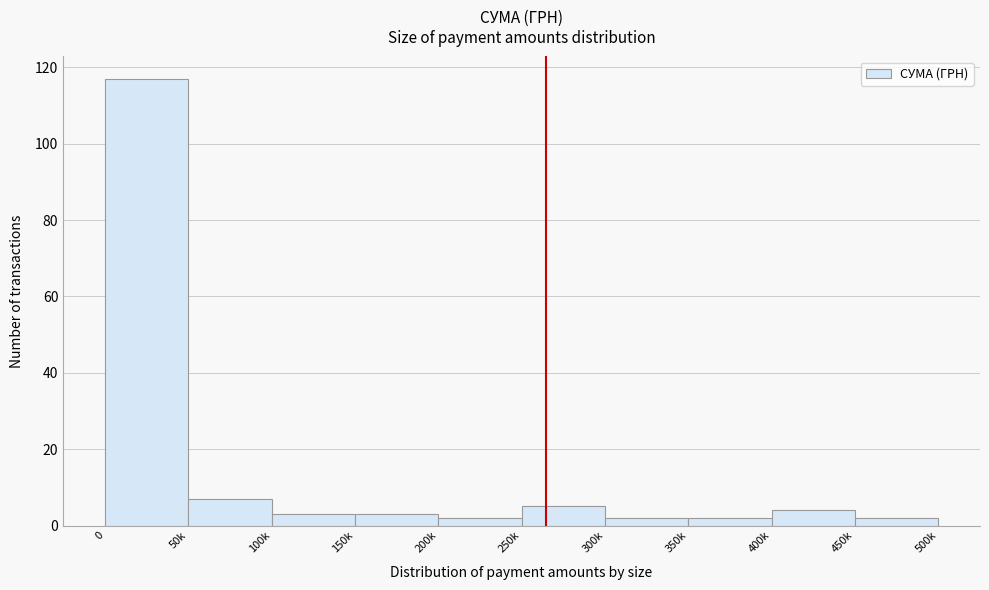

Reading left to right, list all the values displayed in this chart.

0=117	50k=7	100k=3	150k=3	200k=2	250k=5	300k=2	350k=2	400k=4	450k=2